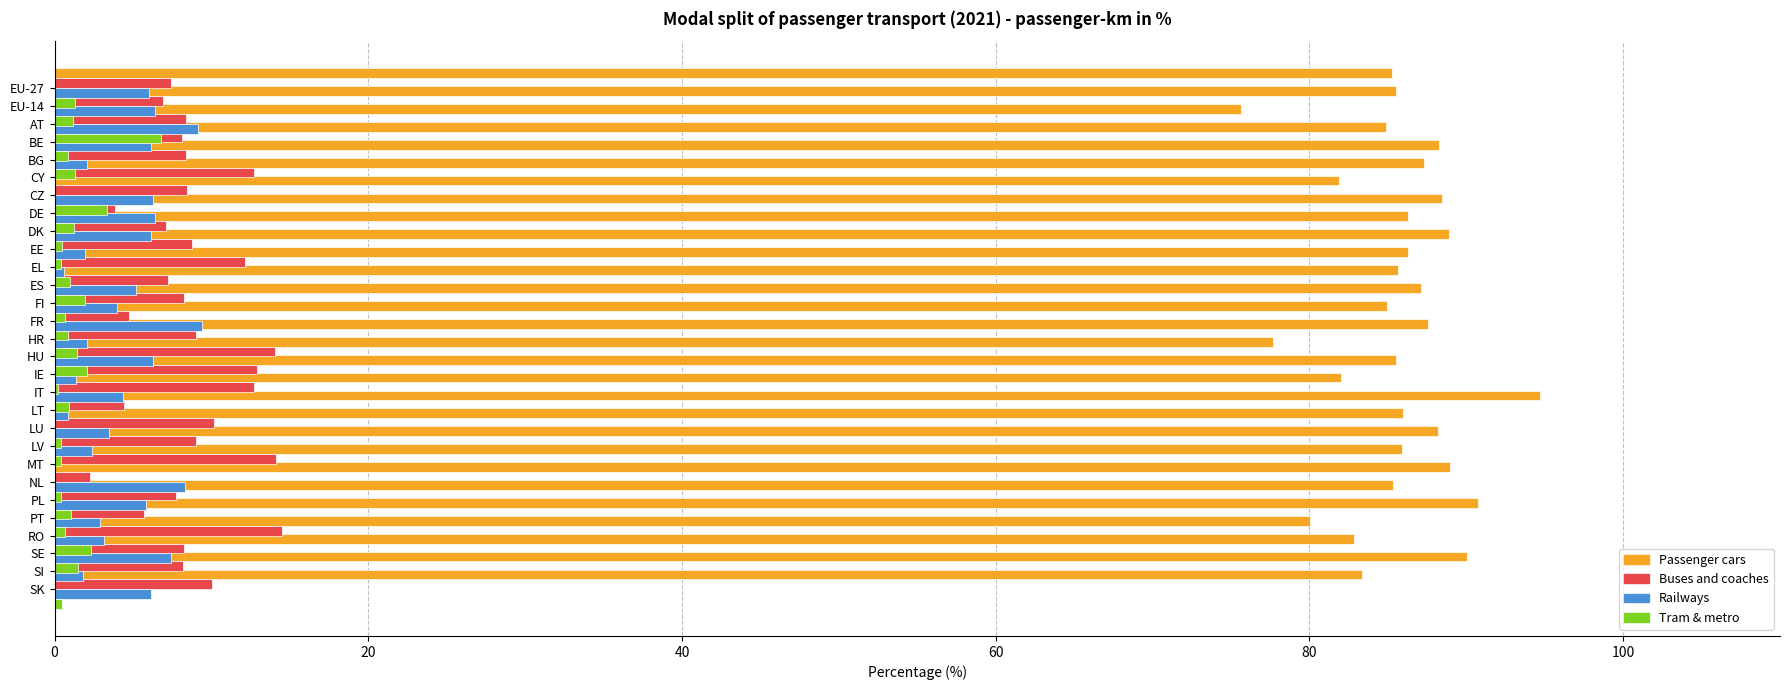

Does the chart contain any negative values?

No